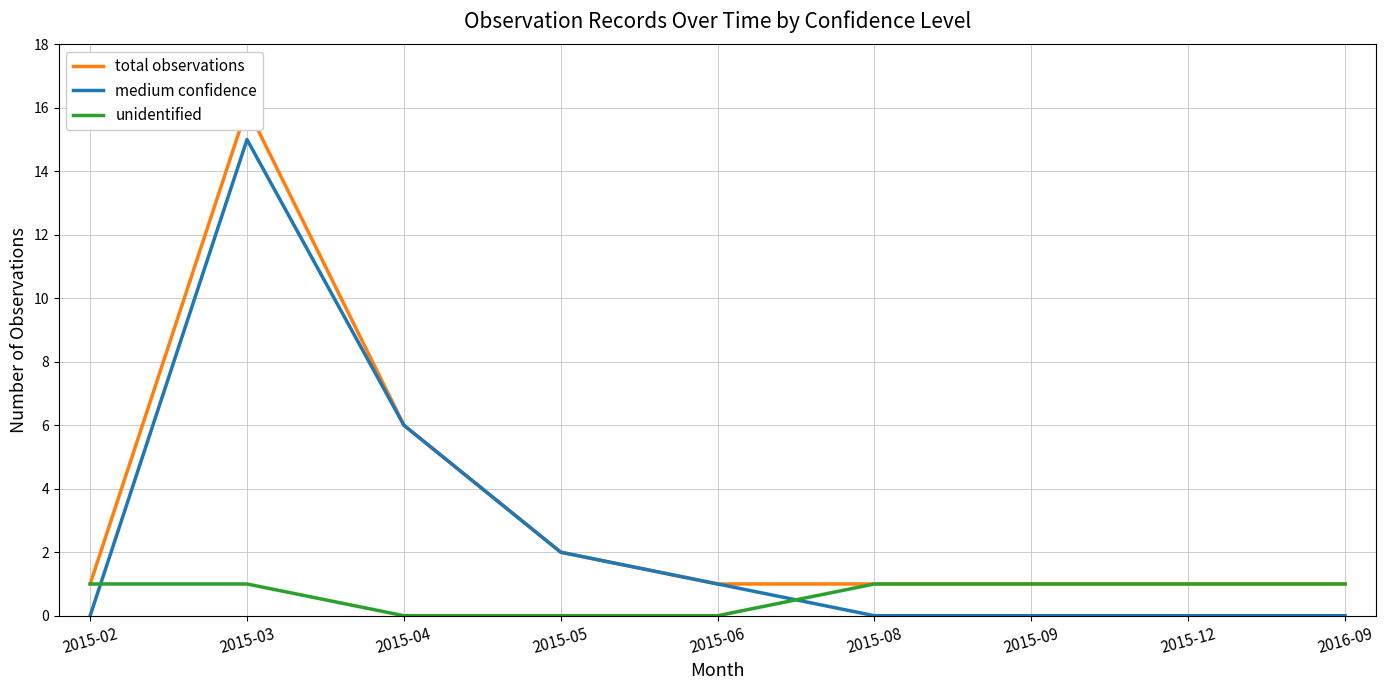

Reading left to right, list all the values displayed in this chart.

total observations: 2015-02=1	2015-03=16	2015-04=6	2015-05=2	2015-06=1	2015-08=1	2015-09=1	2015-12=1	2016-09=1
medium confidence: 2015-02=0	2015-03=15	2015-04=6	2015-05=2	2015-06=1	2015-08=0	2015-09=0	2015-12=0	2016-09=0
unidentified: 2015-02=1	2015-03=1	2015-04=0	2015-05=0	2015-06=0	2015-08=1	2015-09=1	2015-12=1	2016-09=1